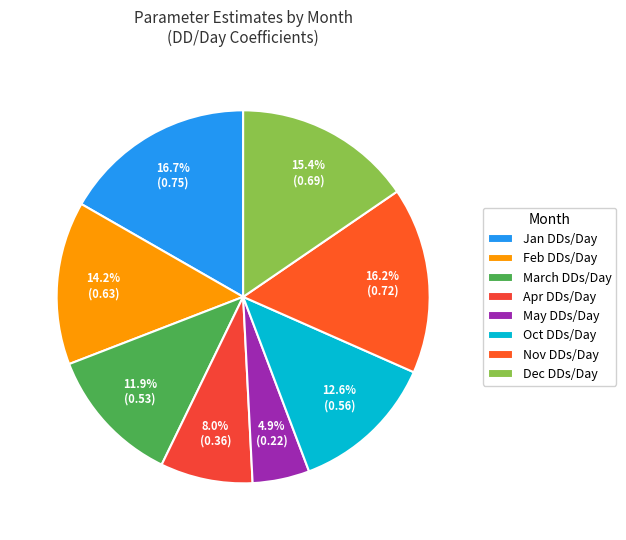

What percentage is the Nov DDs/Day slice, to the nearest percent?

16%